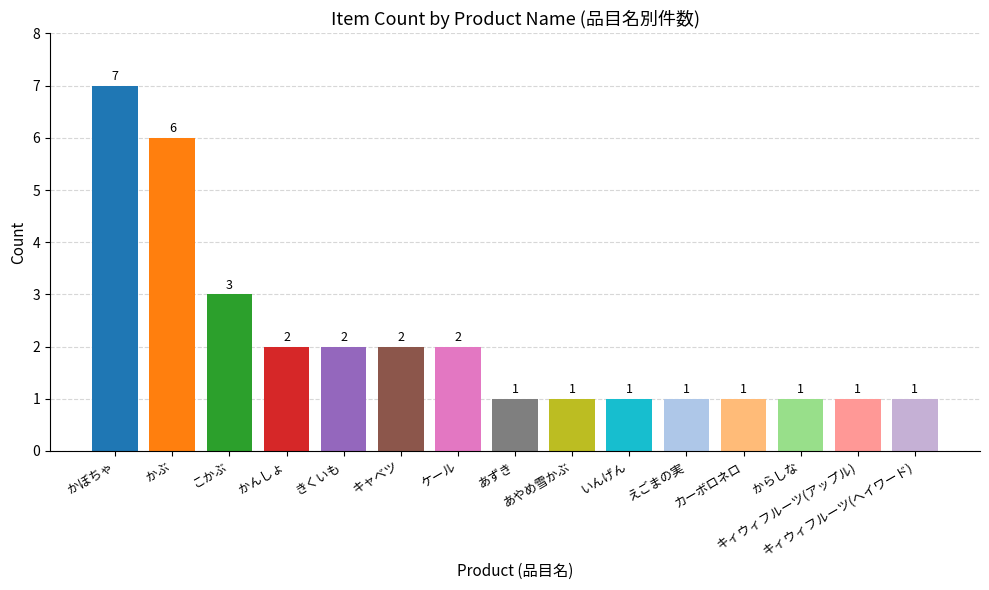

Reading left to right, extract all data points from this chart.

7	6	3	2	2	2	2	1	1	1	1	1	1	1	1